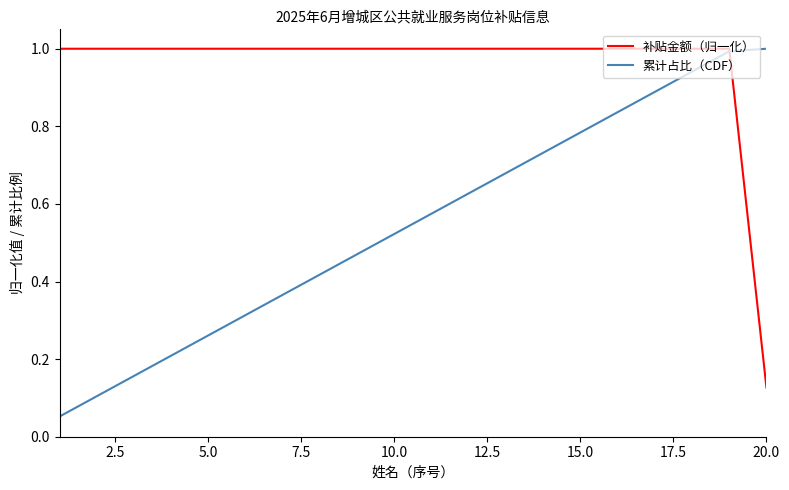

Which series has the largest total across all categories?

补贴金额（归一化）